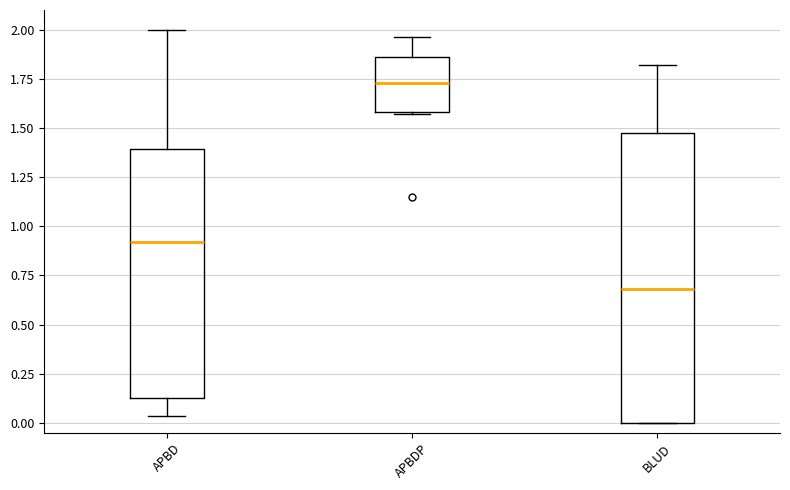

Comparing the boxes themselves (not the whiskers), which one is the tallest?

BLUD